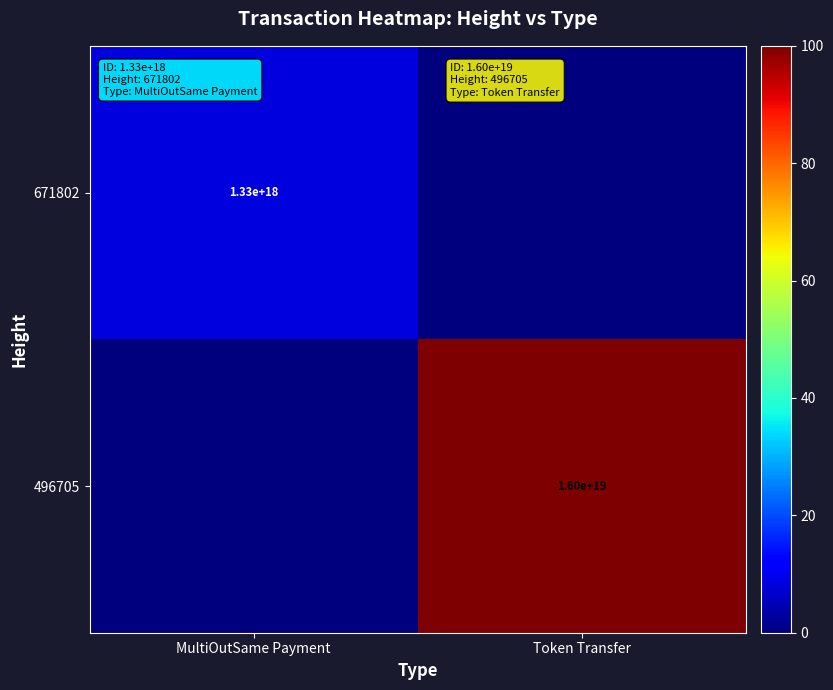

How many distinct data groups are displayed?

2